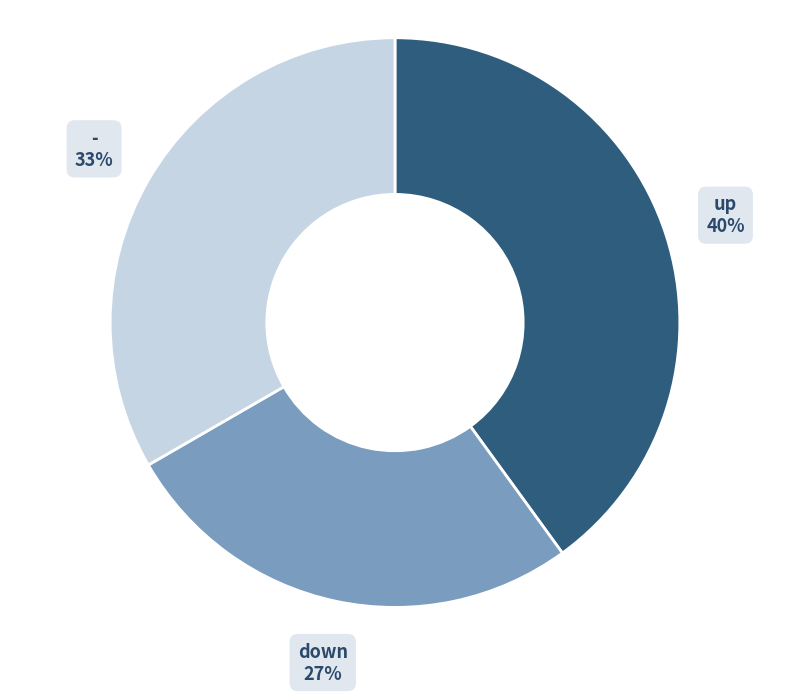

To the nearest percent, what portion does up represent?

40%